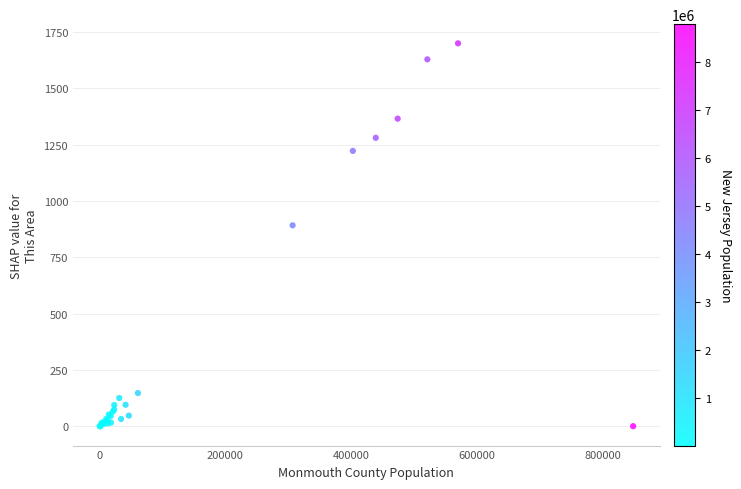

What Y value in the scatter plot is closest to 849?

892